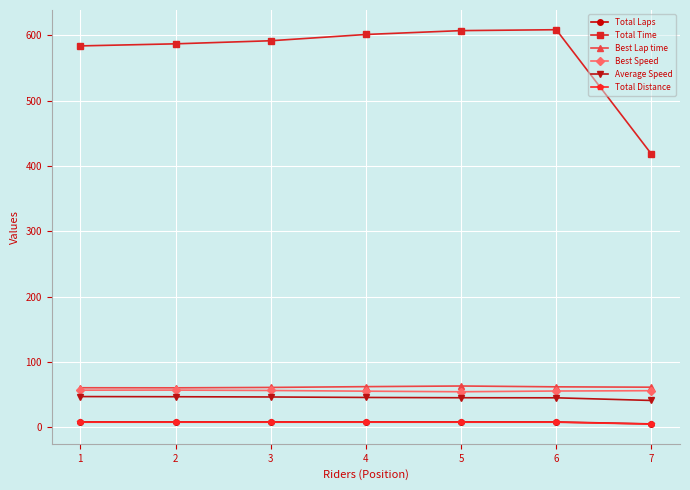

True or false: Best Speed has more than 0 interior local peaks.

True